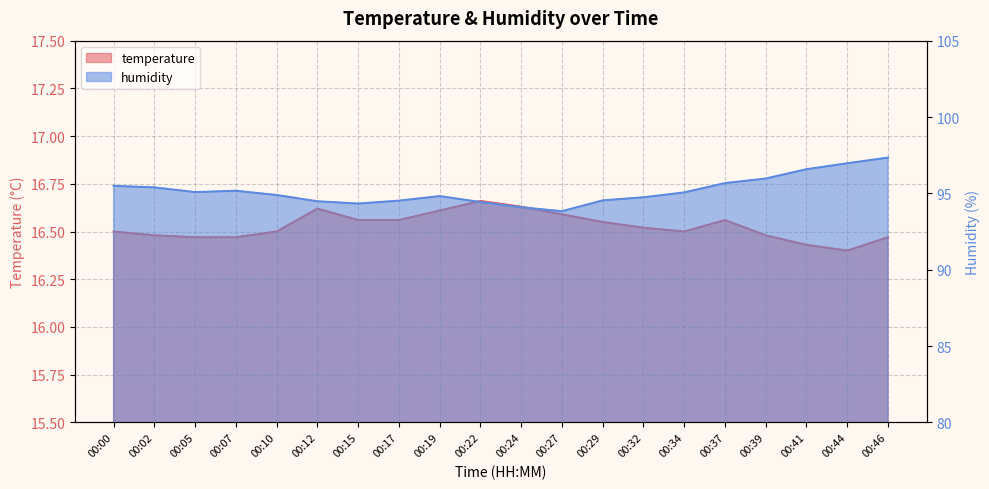

True or false: temperature has more than 0 interior local peaks.

True